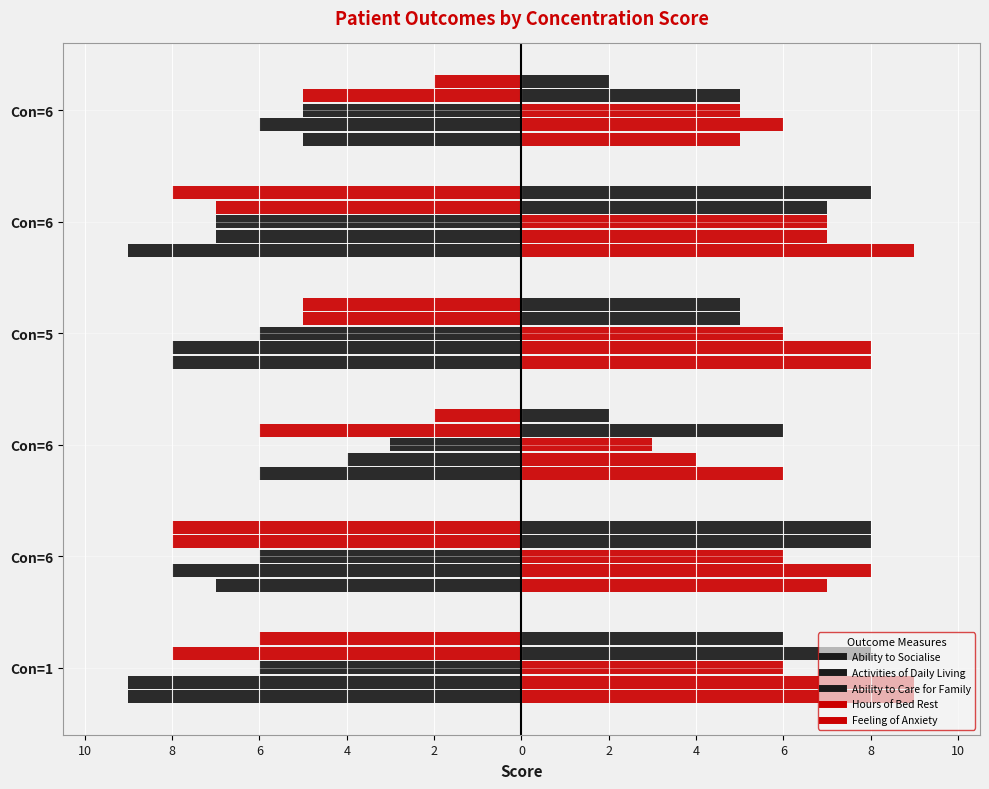

How many values in the Hours of Bed Rest (right) series exceed 7?

2